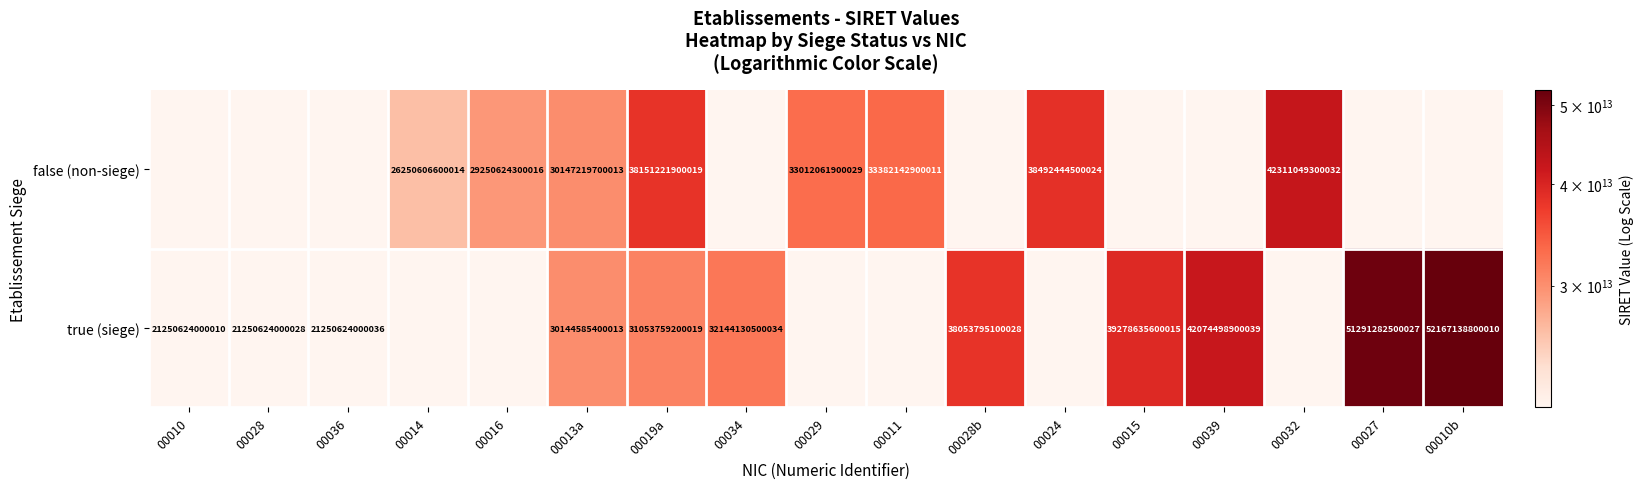

True or false: true (siege) has a value of 52167138800010.0 at 00010b.

True